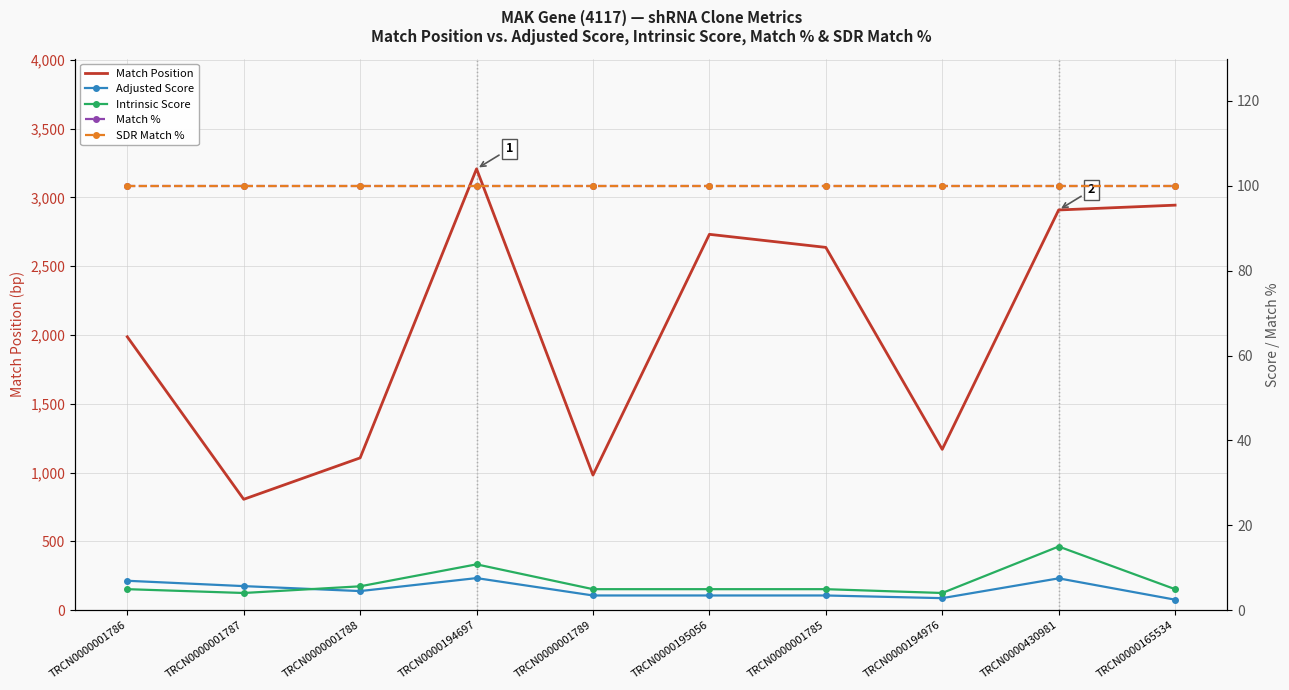

Reading left to right, transcribe all the data shown in this chart.

Match Position: 1987.0	806.0	1107.0	3208.0	982.0	2732.0	2637.0	1169.0	2909.0	2944.0
Adjusted Score: 6.9	5.7	4.5	7.6	3.5	3.5	3.5	2.8	7.5	2.5
Intrinsic Score: 5.0	4.0	5.6	10.8	5.0	5.0	5.0	4.0	15.0	5.0
Match %: 100.0	100.0	100.0	100.0	100.0	100.0	100.0	100.0	100.0	100.0
SDR Match %: 100.0	100.0	100.0	100.0	100.0	100.0	100.0	100.0	100.0	100.0